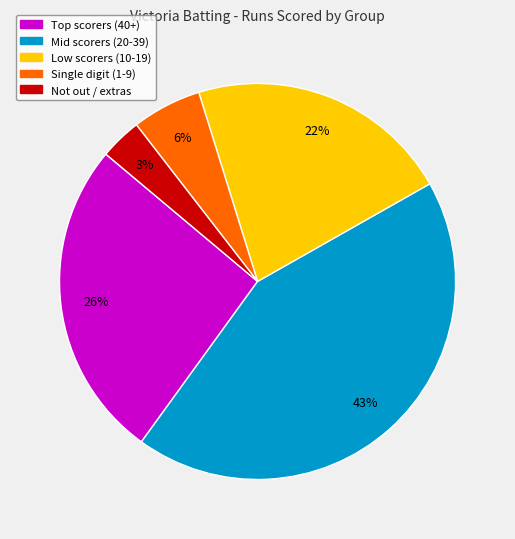

To the nearest percent, what is the difference between the largest and smallest slice percentages?

40%